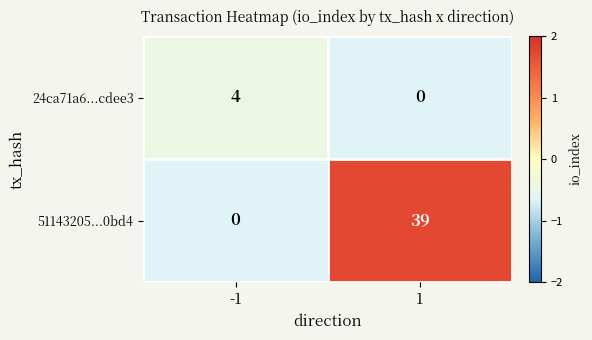

Which category has the highest value across all series?

1